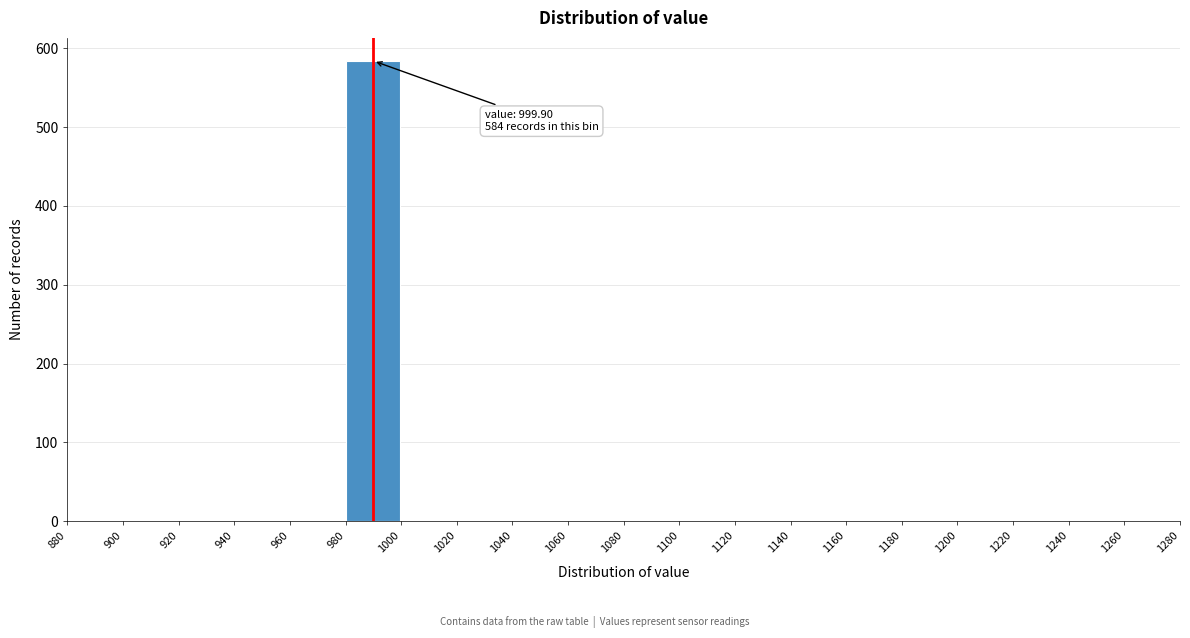

Over which range of the x-axis is the bar tallest?

980 to 1000